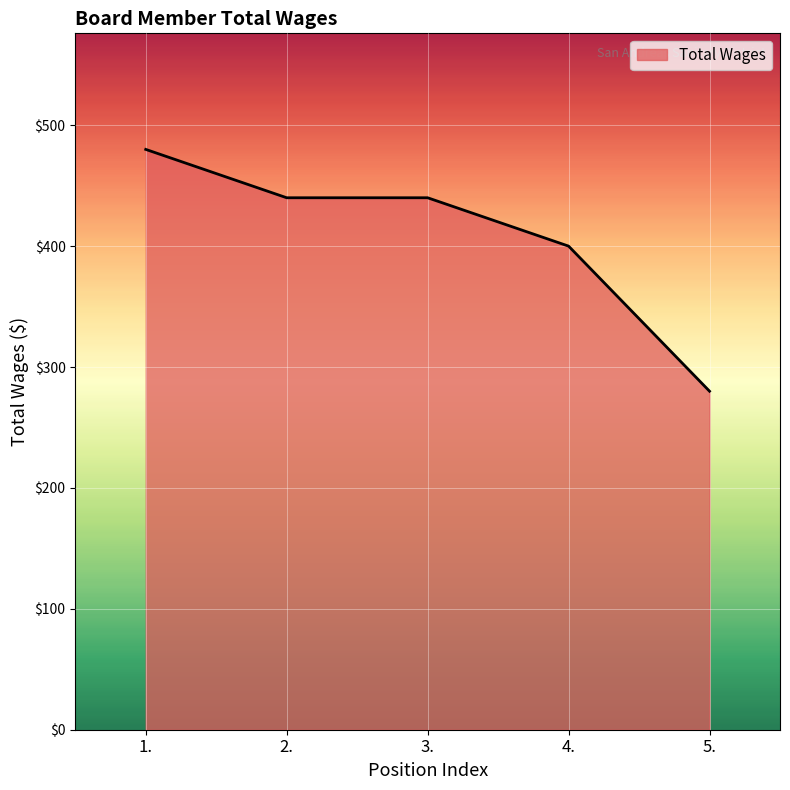

What is the average value?

408